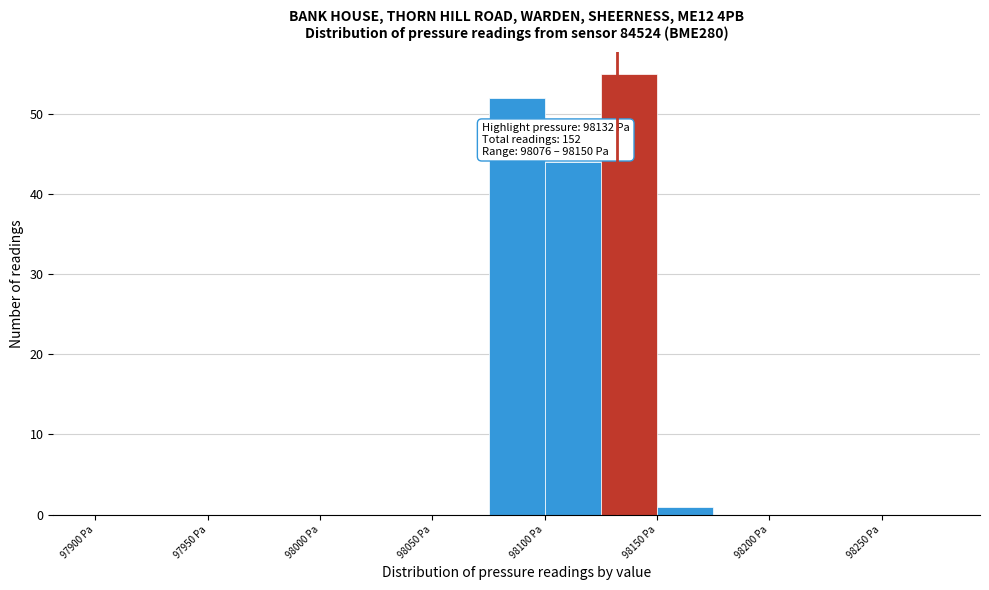

Over which range of the x-axis is the bar tallest?

98125 to 98150